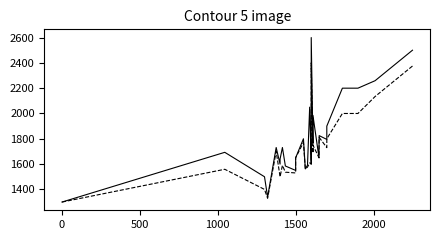

True or false: Modal Price and Maximum Price intersect in this chart.

False